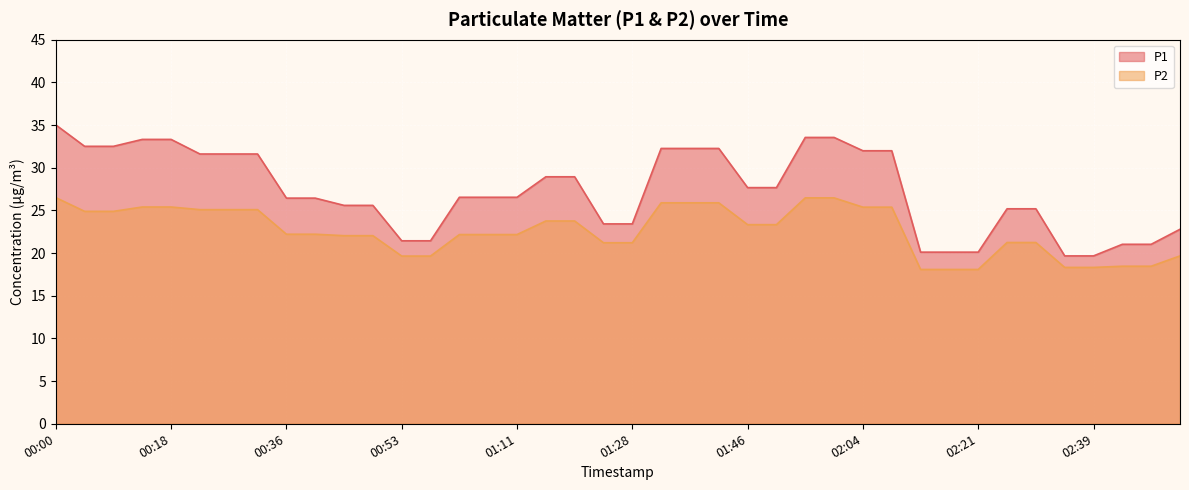

What position from the right is 01:33?

19